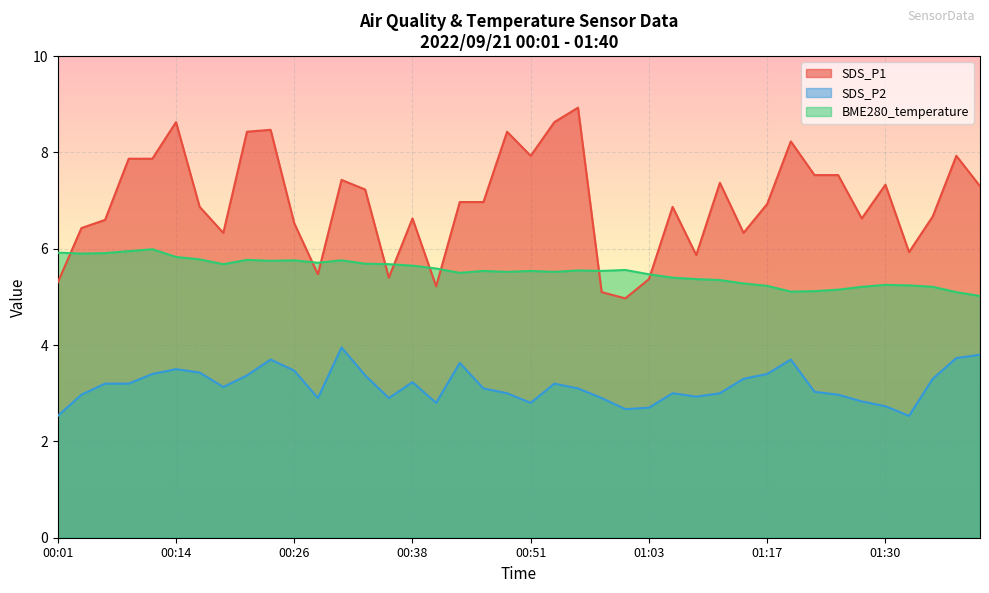

At which label is BME280_temperature closest to 5?

01:40